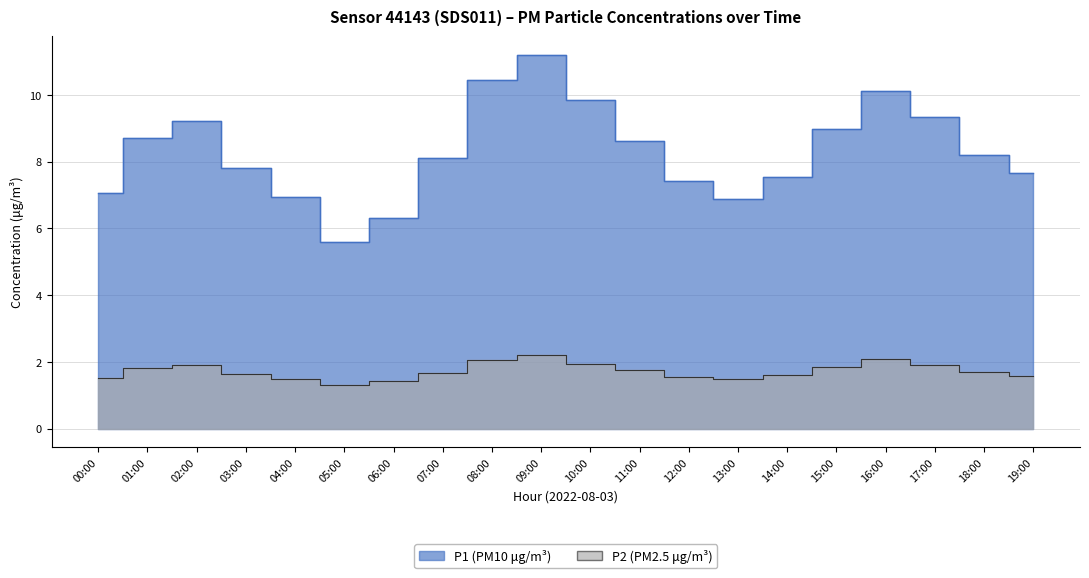

True or false: P2 and P1 cross at least once.

False